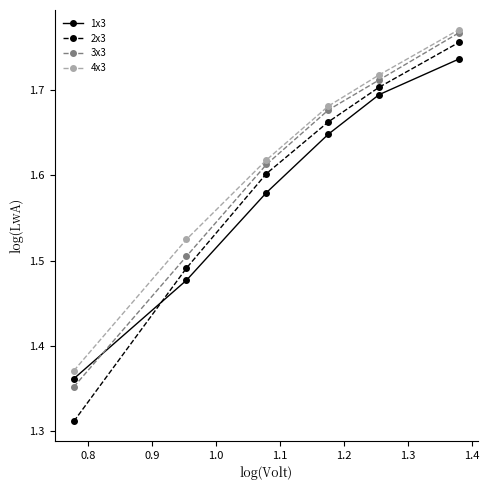

What are all the series names shown in the legend?

1x3, 2x3, 3x3, 4x3